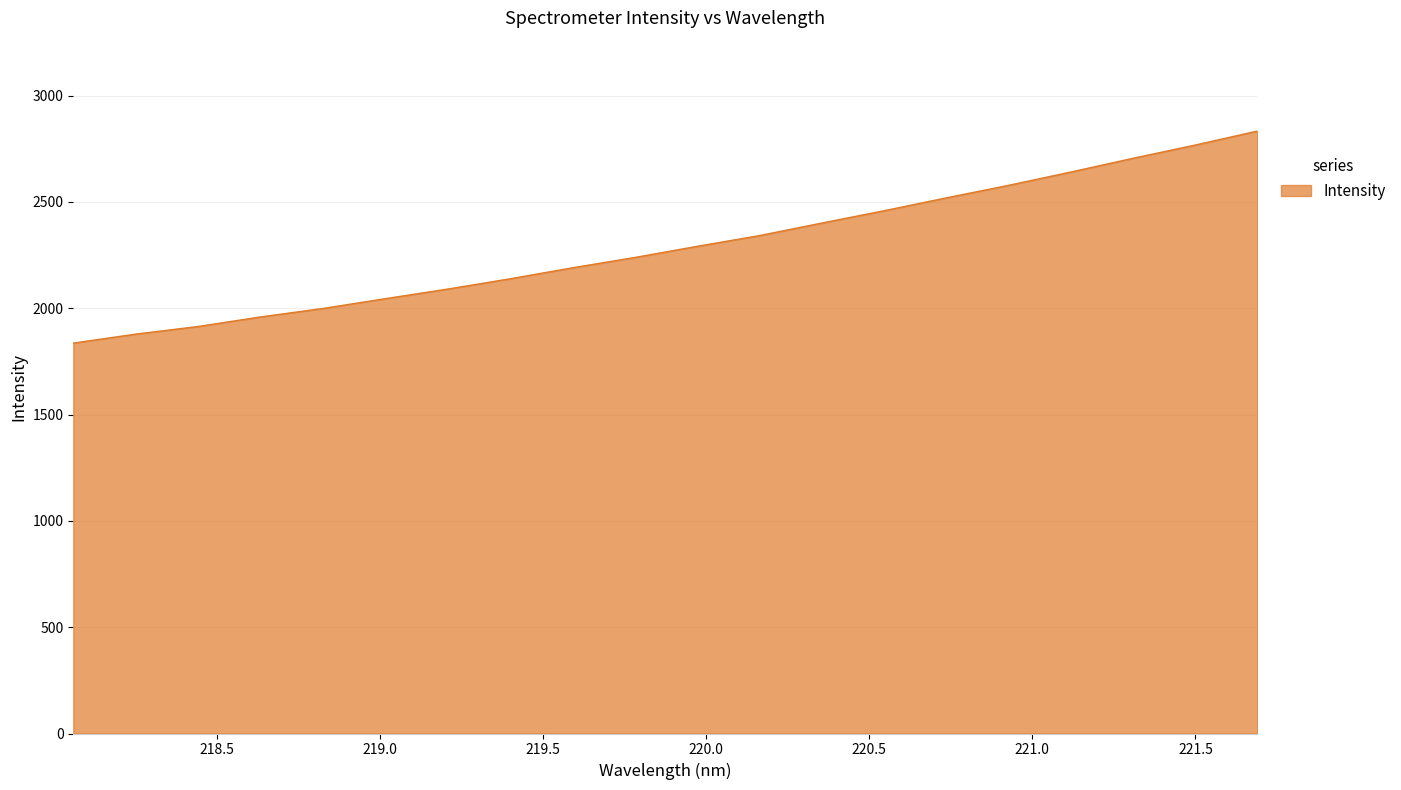

What is the greatest value displayed?

2833.5